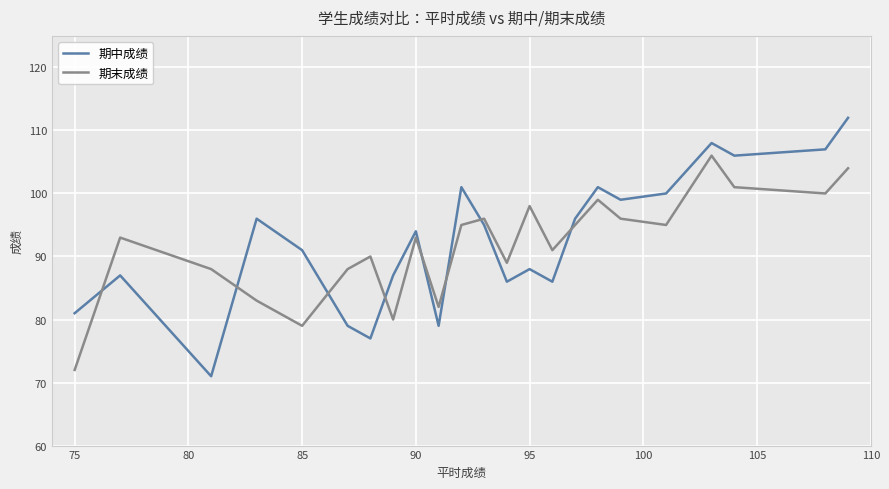

Which series has the largest total across all categories?

期中成绩